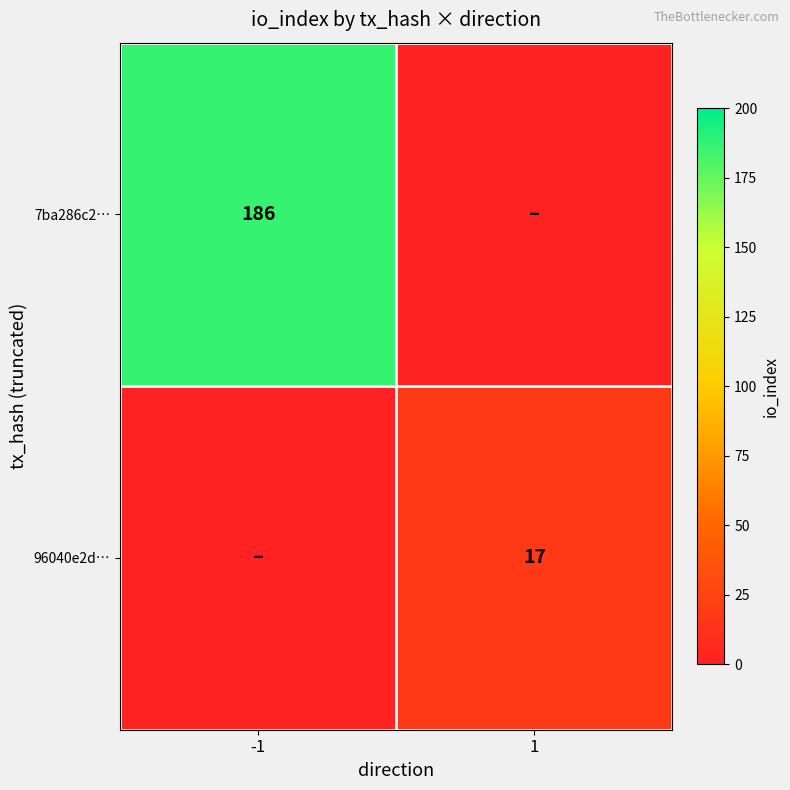

Is it true that 96040e2d… equals 25 at 1?

False